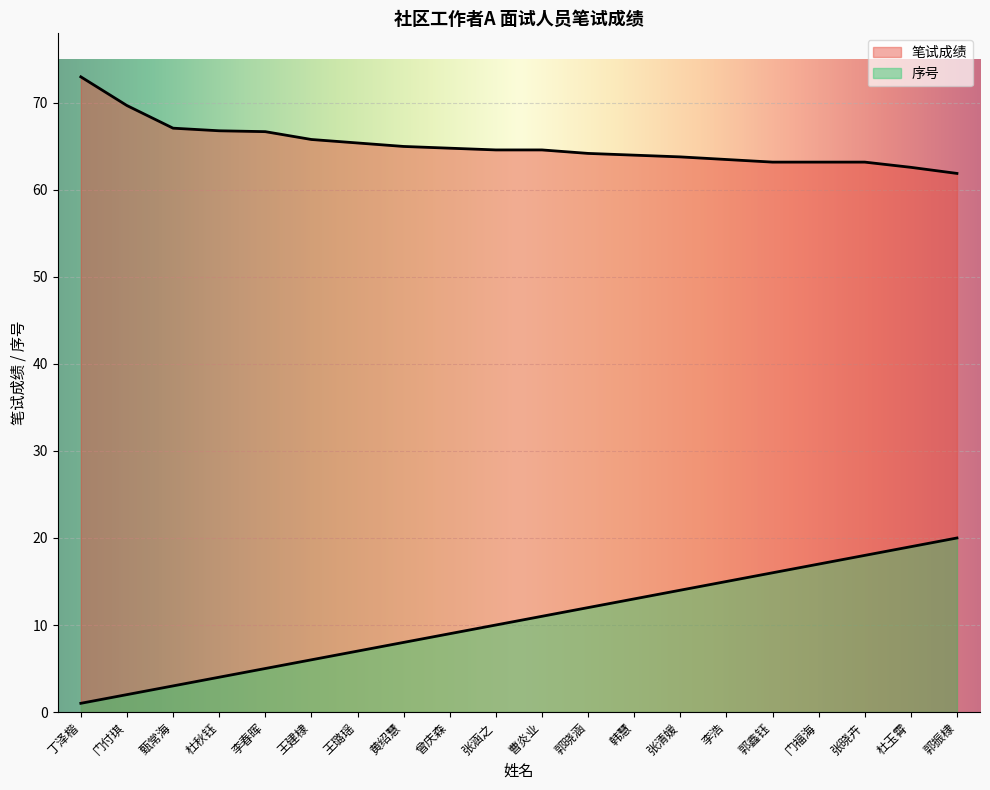

What are all the series names shown in the legend?

笔试成绩, 序号